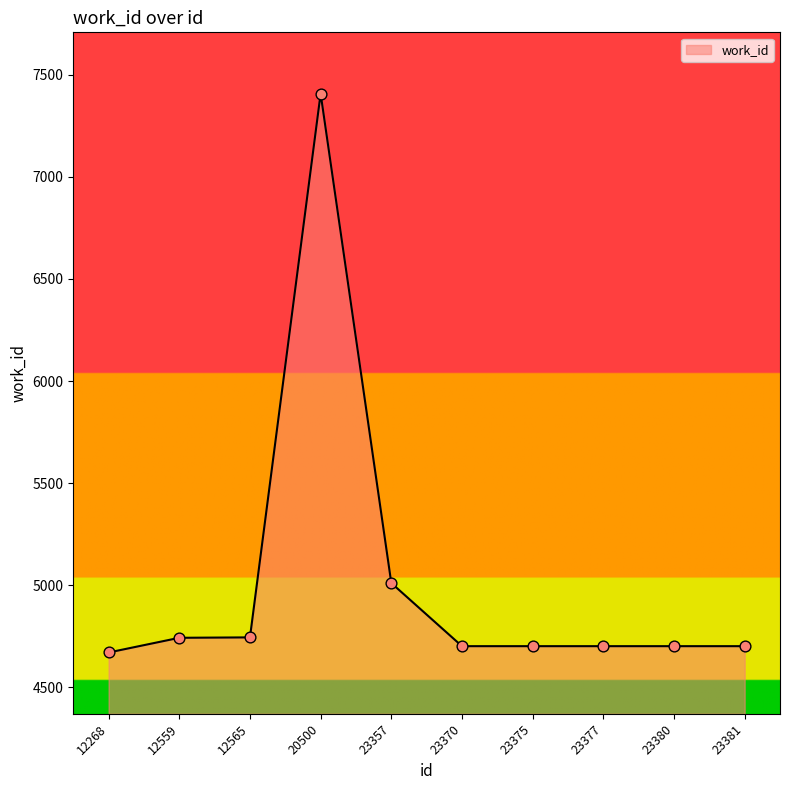

What is the ratio of the value at 23357 to the value at 12268?

1.1